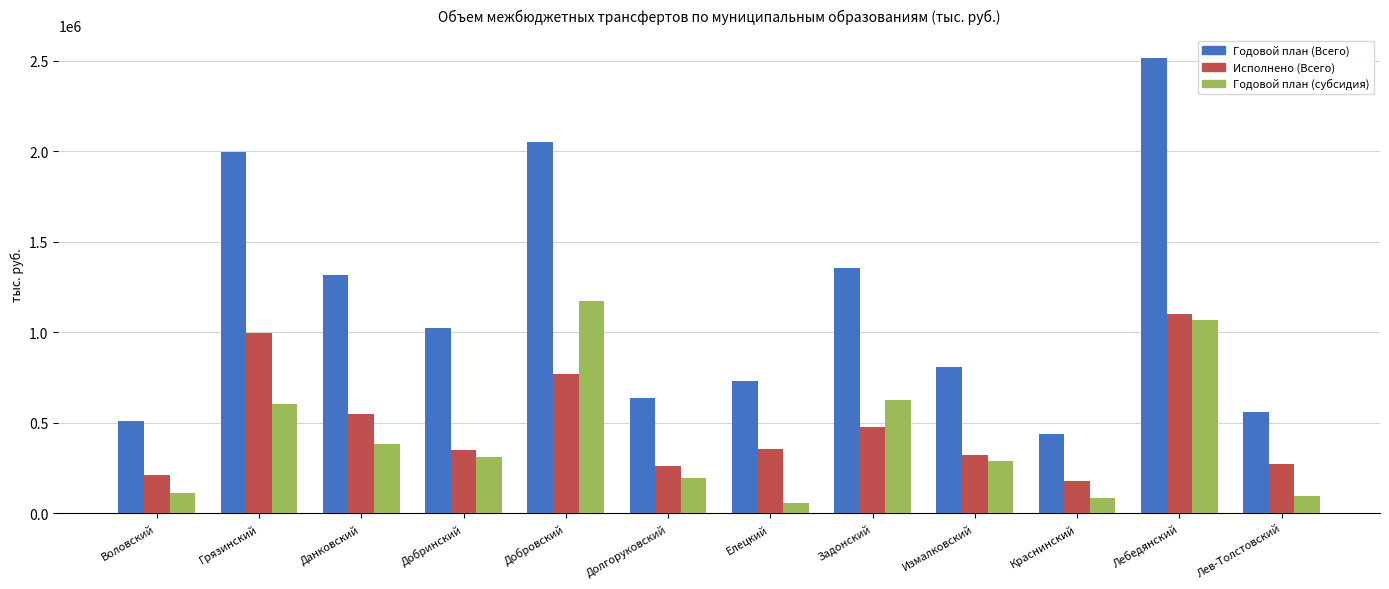

Read the Годовой план (Всего) value at Измалковский.

806529.8